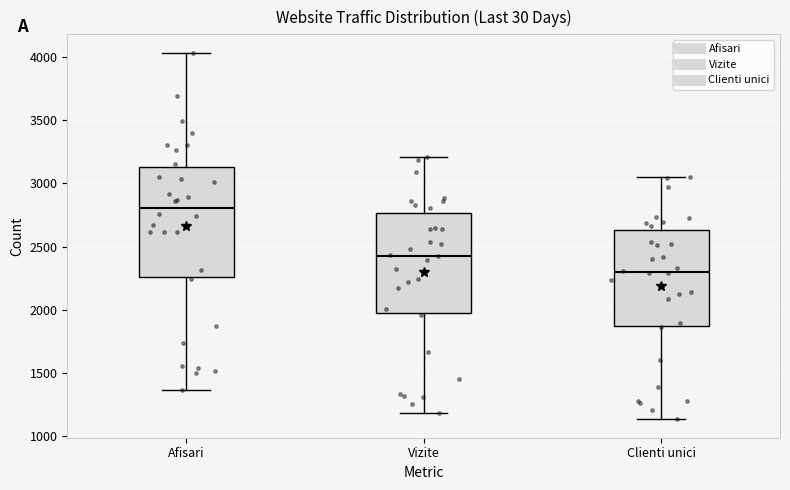

Comparing the boxes themselves (not the whiskers), which one is the tallest?

Afisari